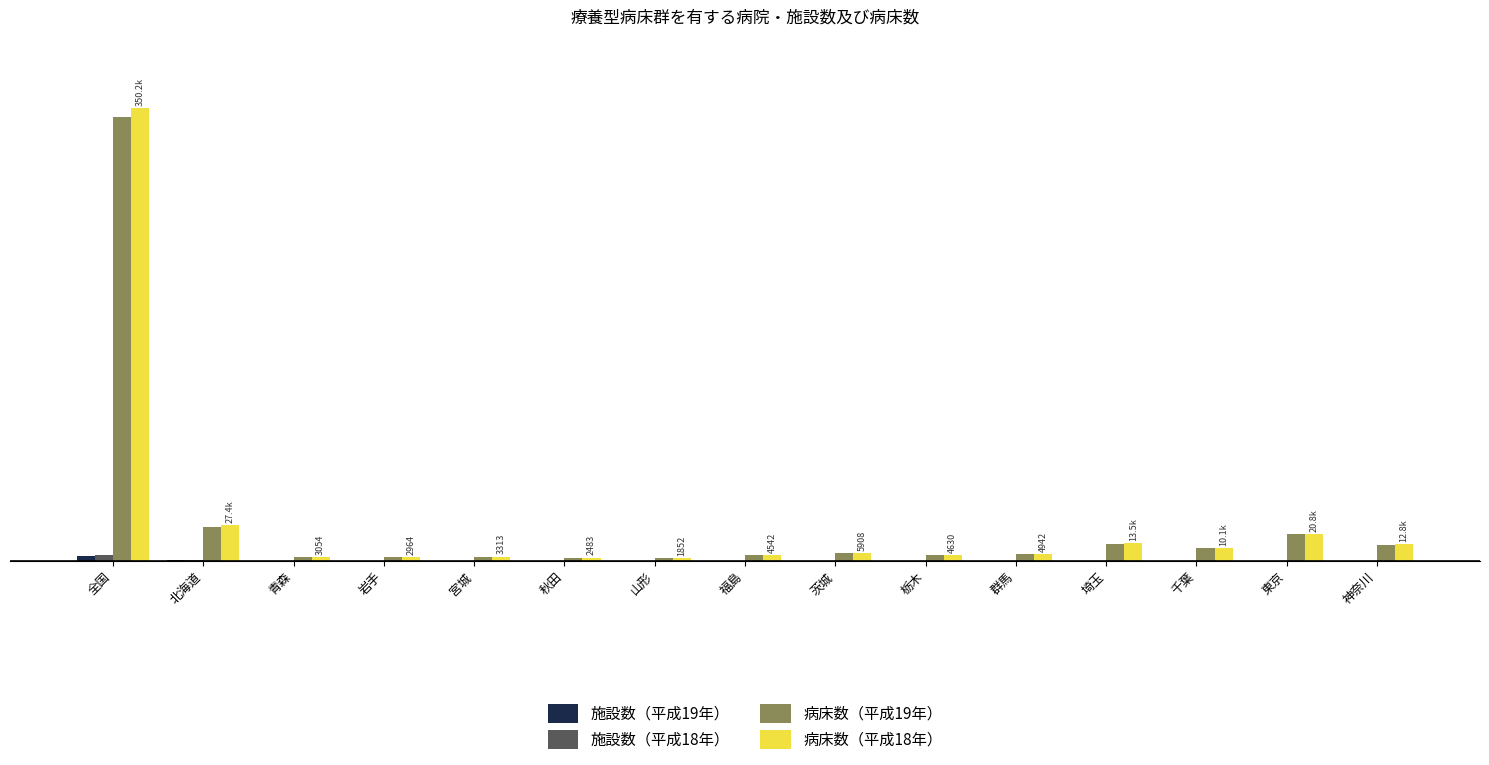

Between 青森 and 宮城, which series saw the biggest shift?

病床数（平成18年）